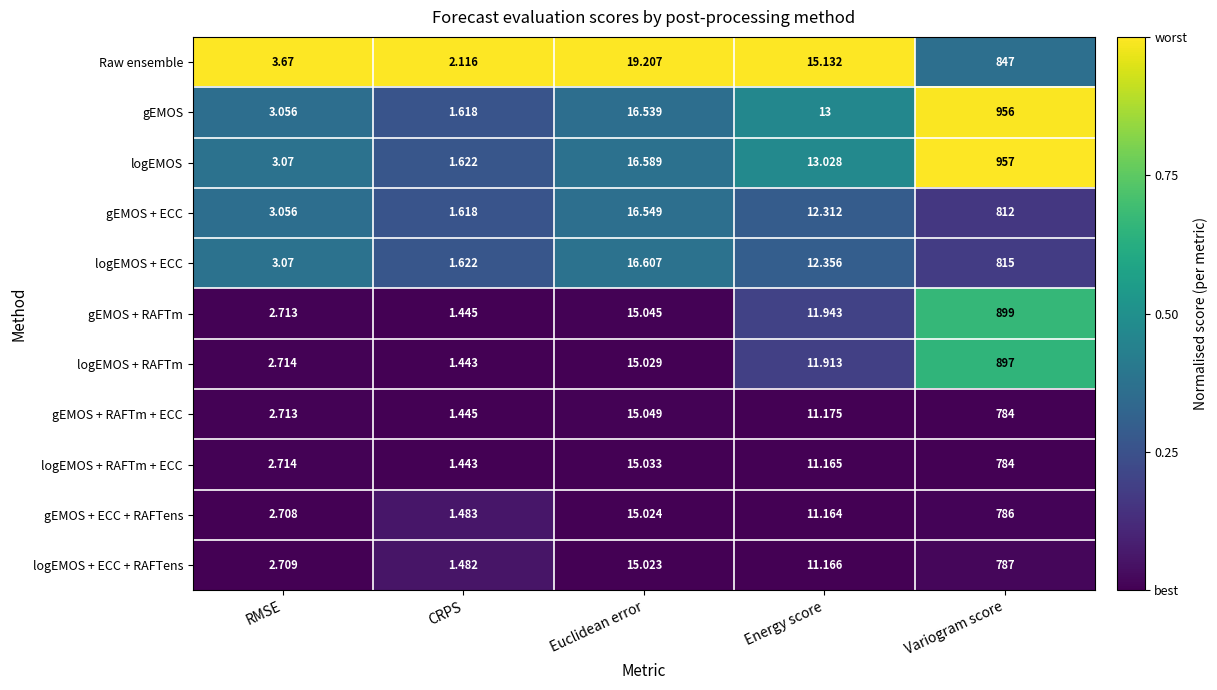

At which label is logEMOS + ECC + RAFTens closest to 394?

Euclidean error